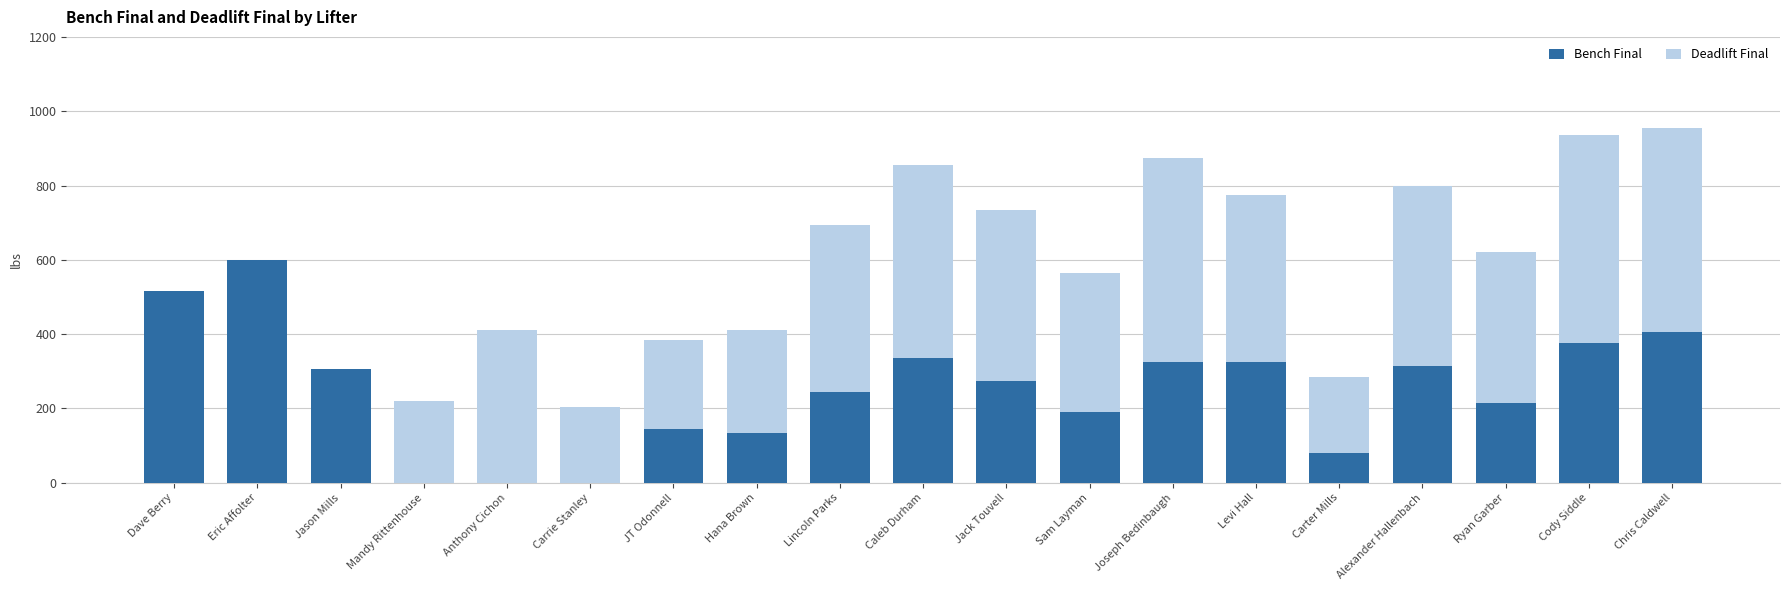

At which label does Bench Final reach its peak?

Eric Affolter